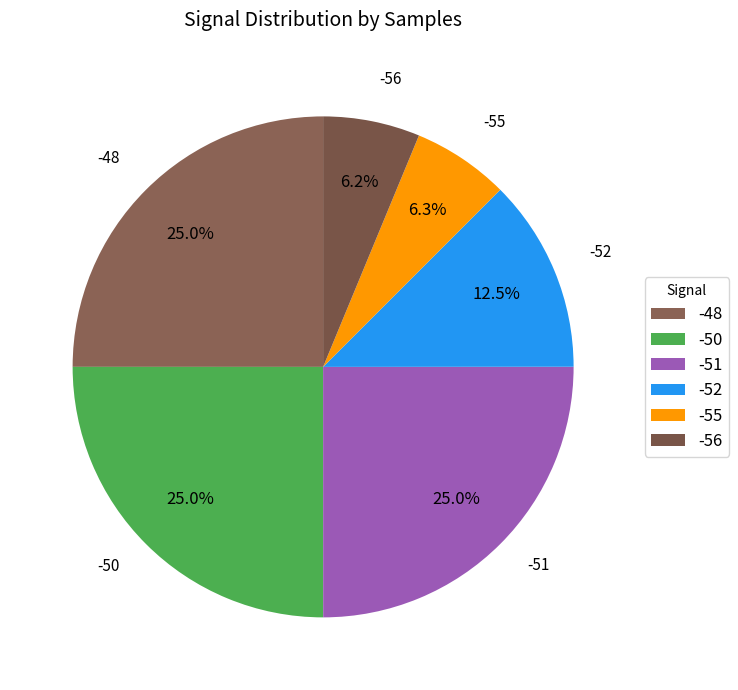

How many slices are in this pie chart?

6